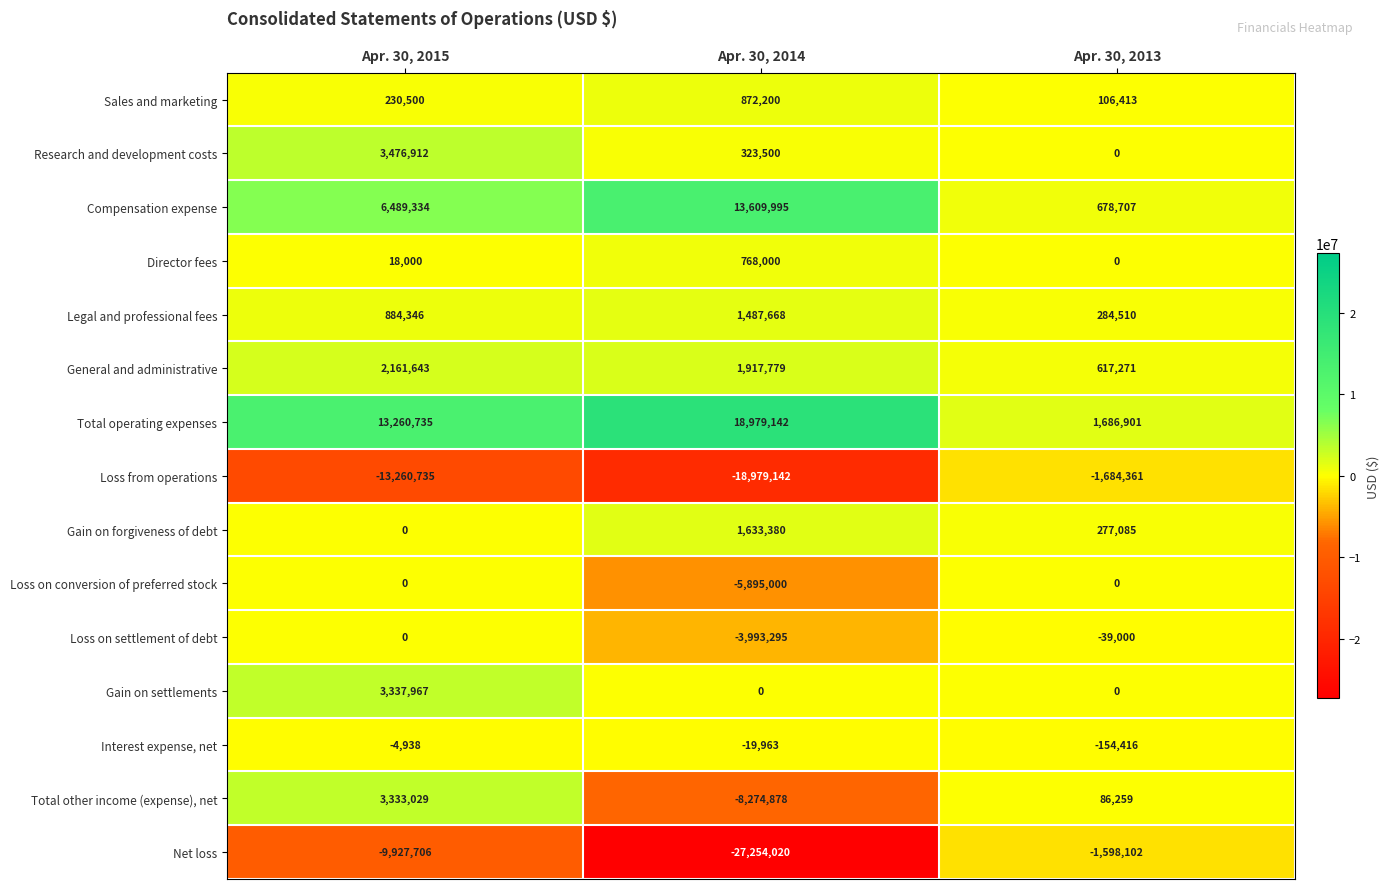

How many Loss on conversion of preferred stock values are between -5895000 and 0?

3